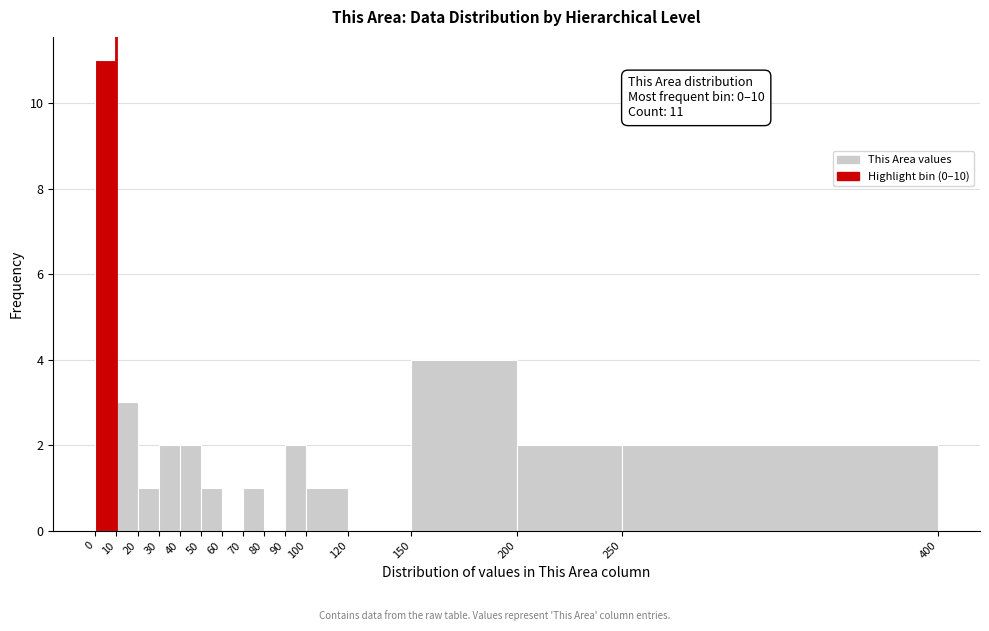

Which range on the x-axis has the tallest bar?

0 to 10